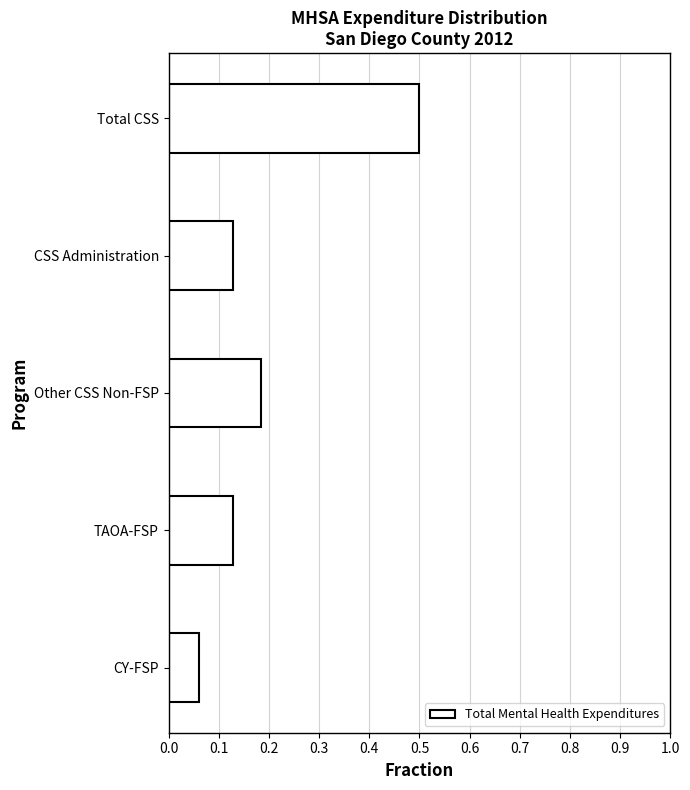

What is the difference between the maximum and second lowest values?

0.4